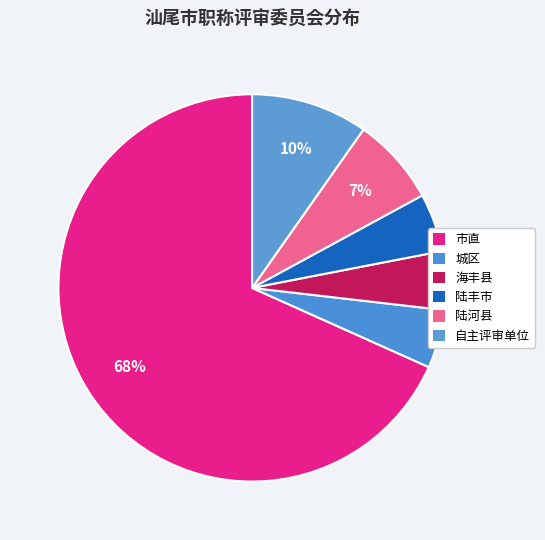

Which category has the biggest portion of the pie?

市直